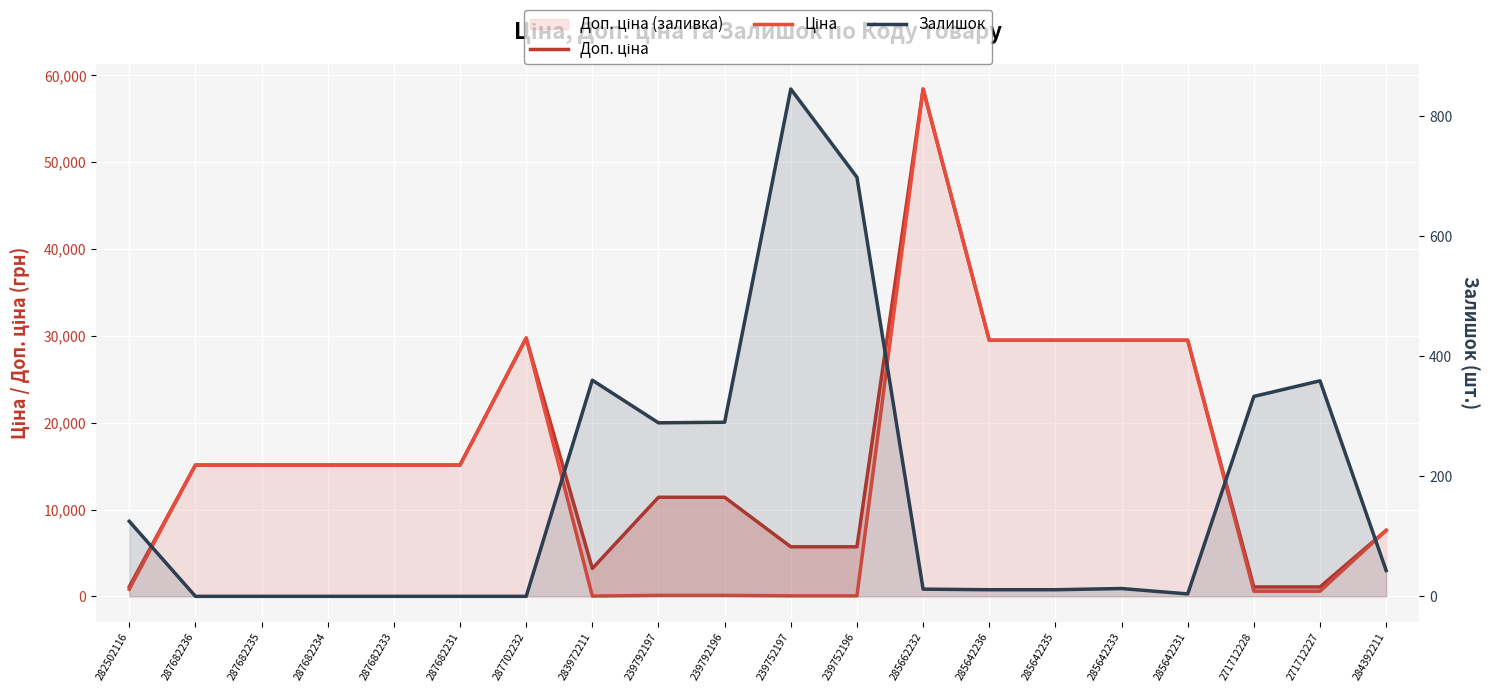

Between which two adjacent categories do Залишок and Ціна first intersect?

287702232 and 283972211